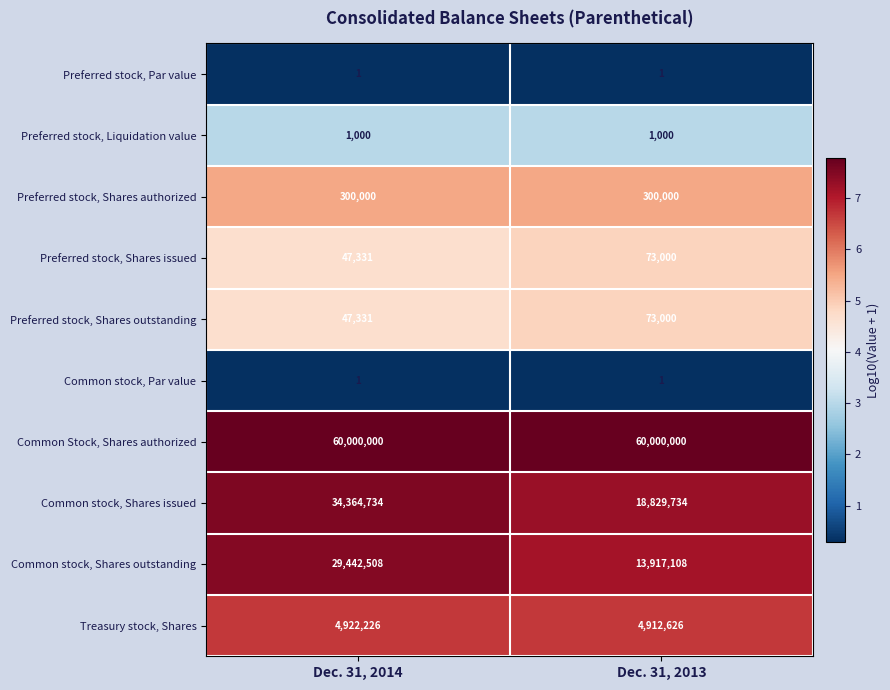

Rank the categories by Common stock, Shares outstanding value from lowest to highest.

Dec. 31, 2013, Dec. 31, 2014